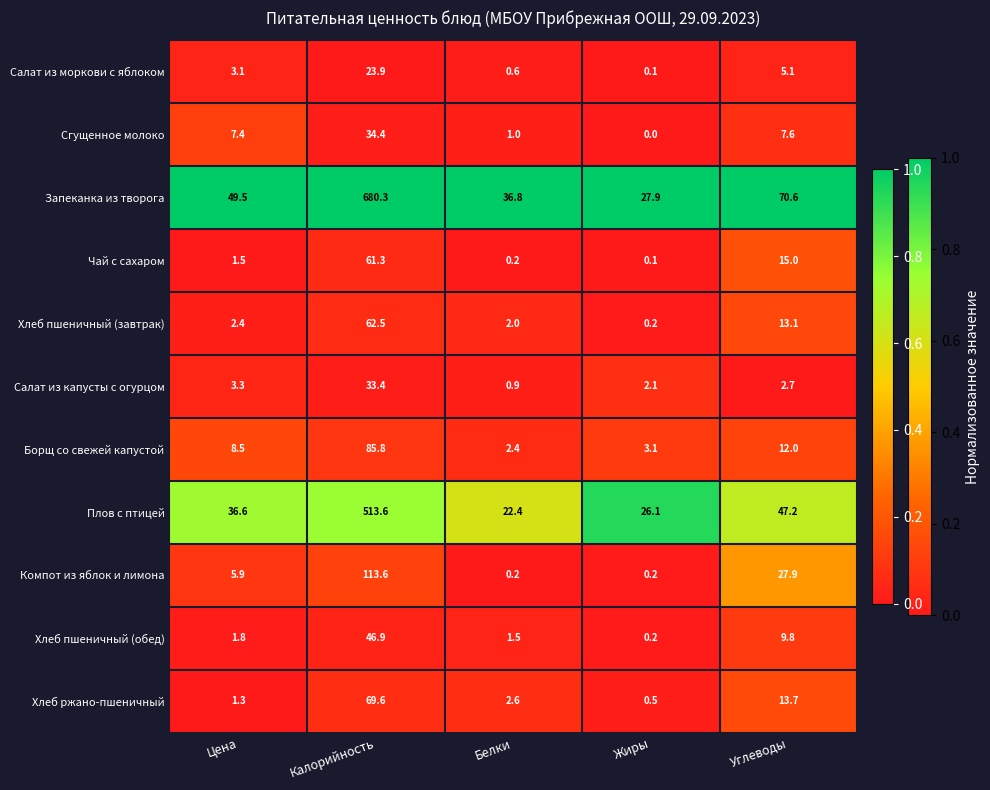

What is the total value across all series at Цена?

121.3